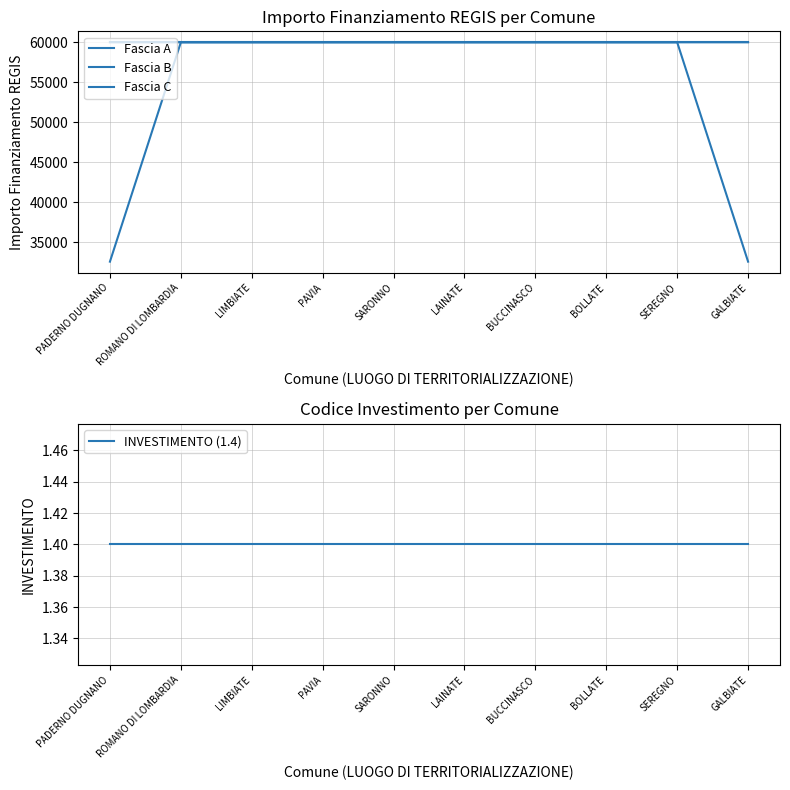

Is it true that INVESTIMENTO (1.4) equals 0.9 at BOLLATE?

False